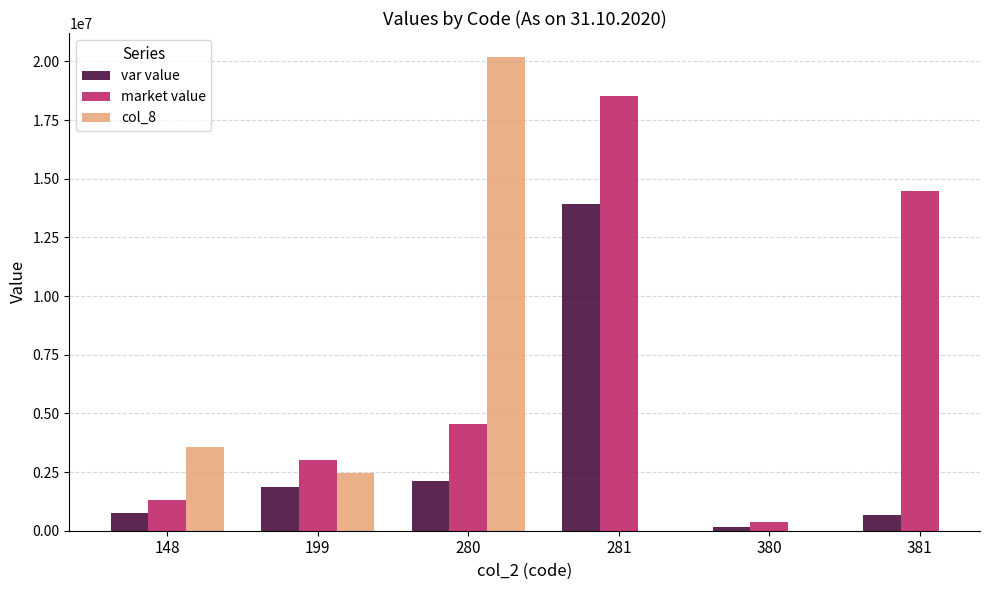

At which label is var value closest to 7025697?

280